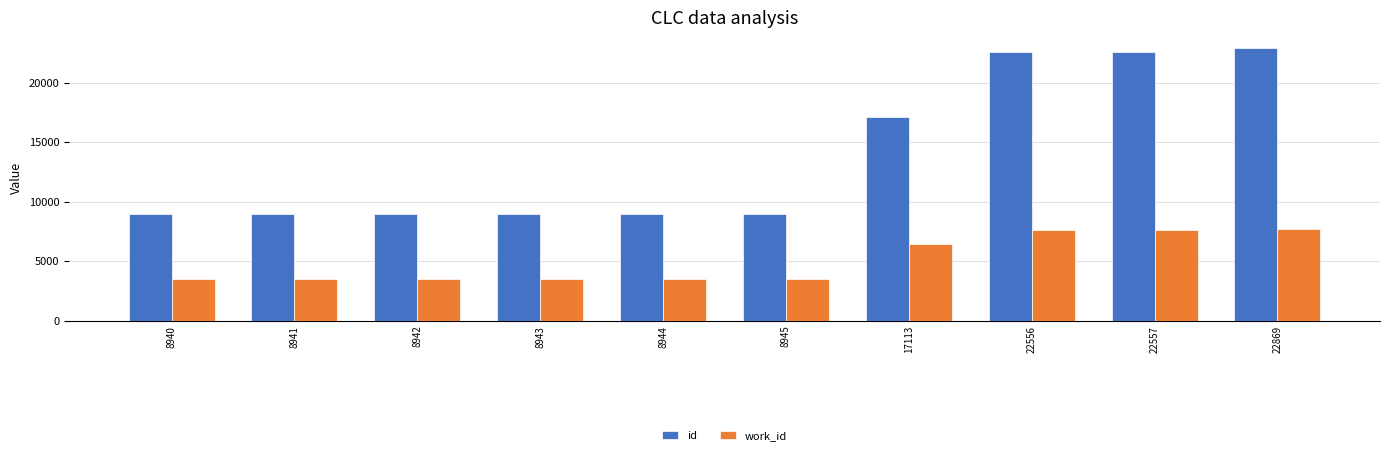

Which series changed the most between 8942 and 22557?

id